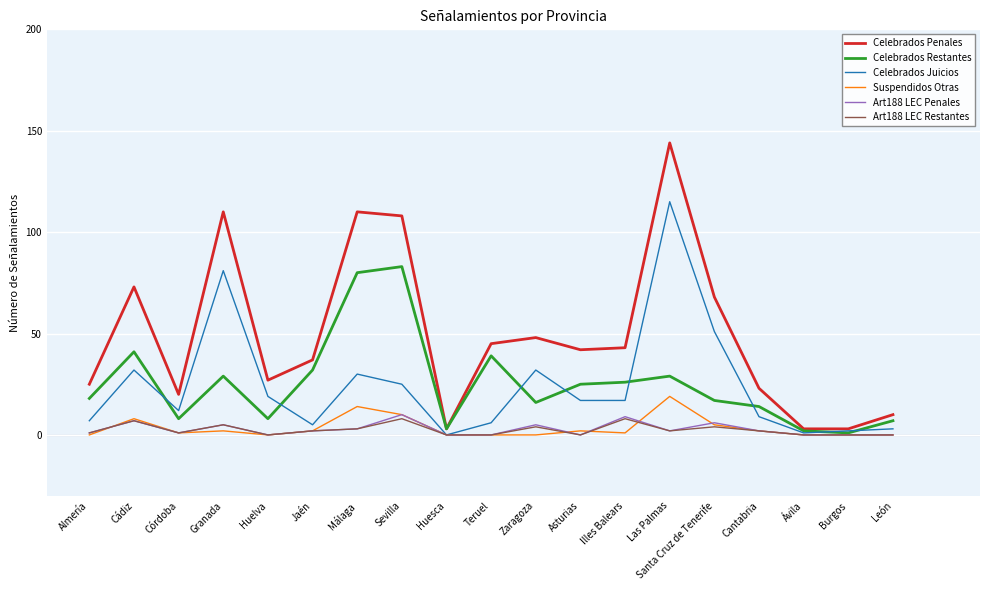

How many interior local peaks does the Celebrados Penales series have?

5